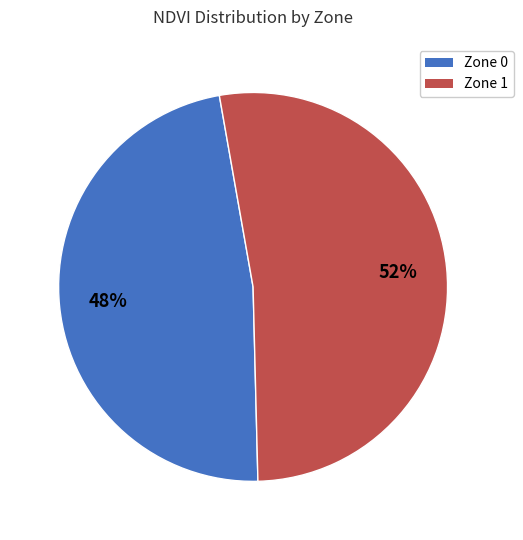

Is it true that Zone 0 is 48% of the pie?

True